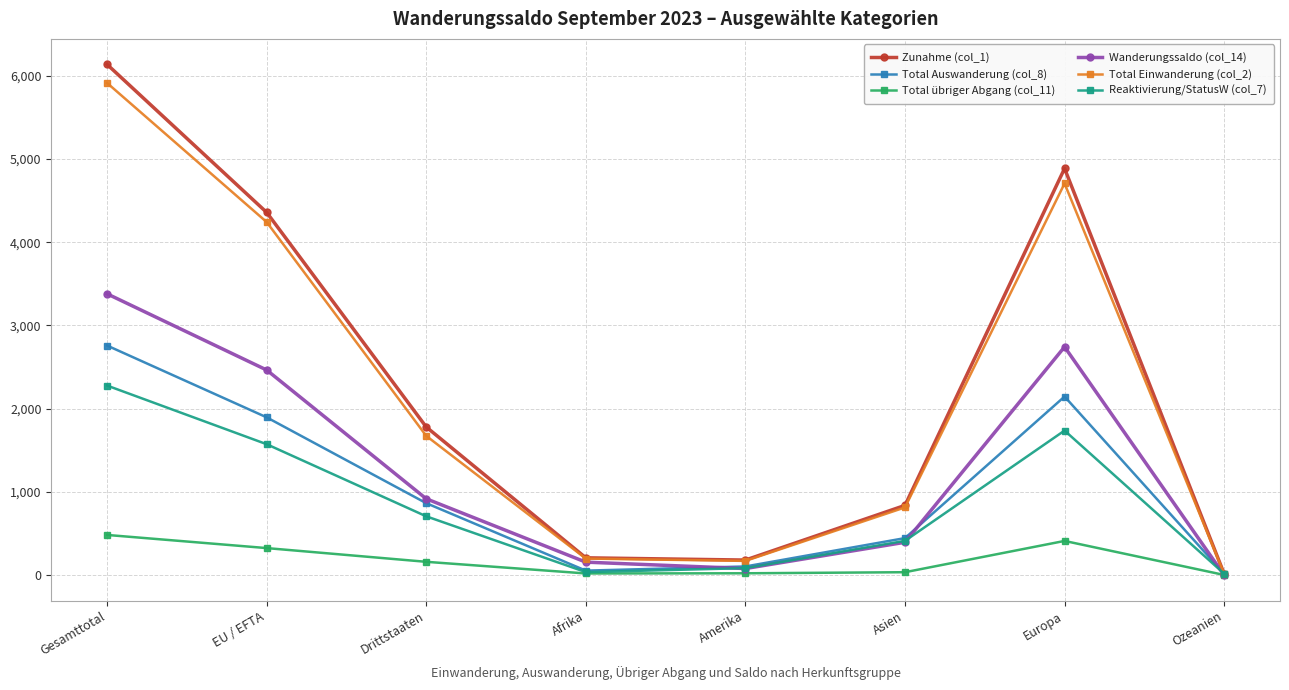

Which series has the largest range (max minus min)?

Zunahme (col_1)